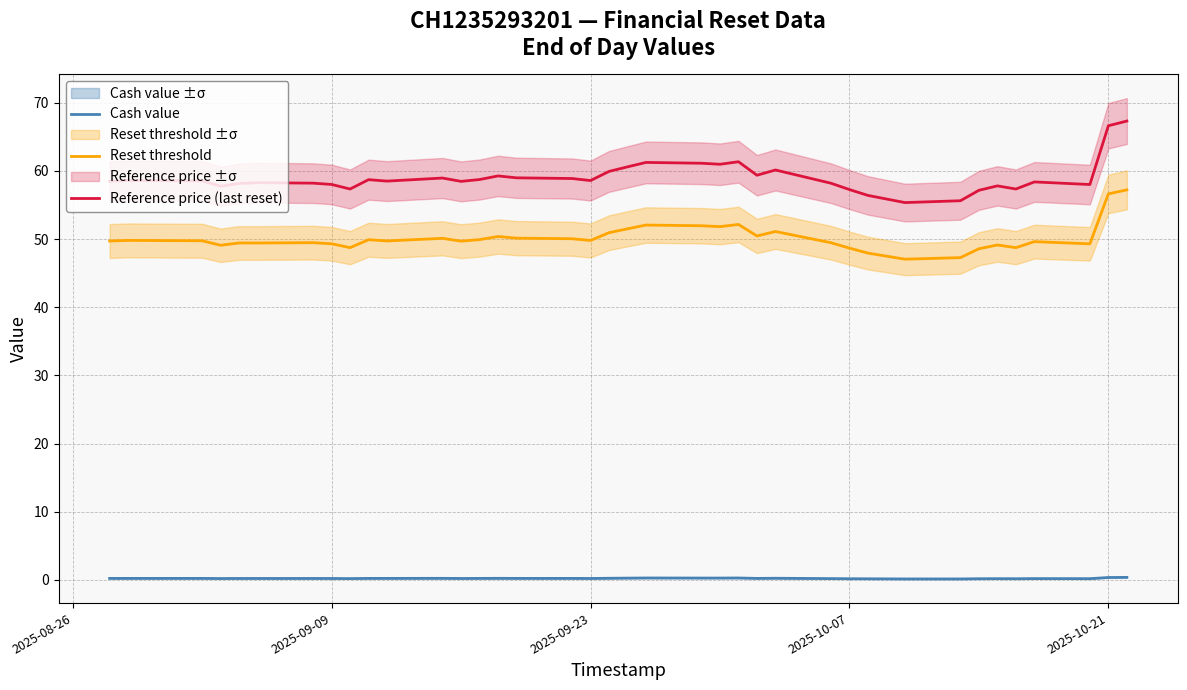

What is the greatest value displayed?

67.3